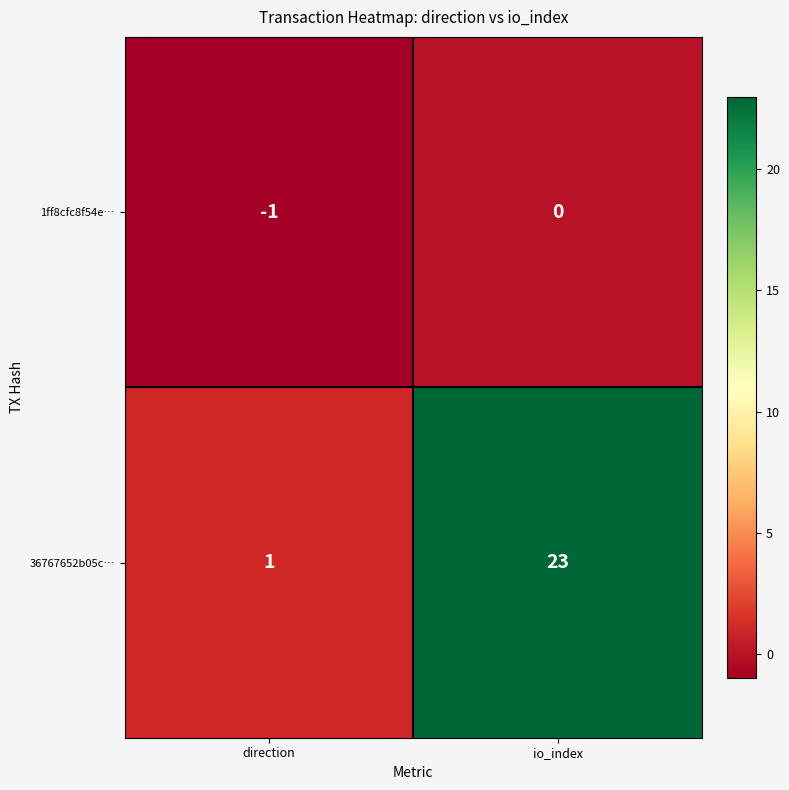

At direction, list the series in order from smallest to largest.

1ff8cfc8f54e…, 36767652b05c…